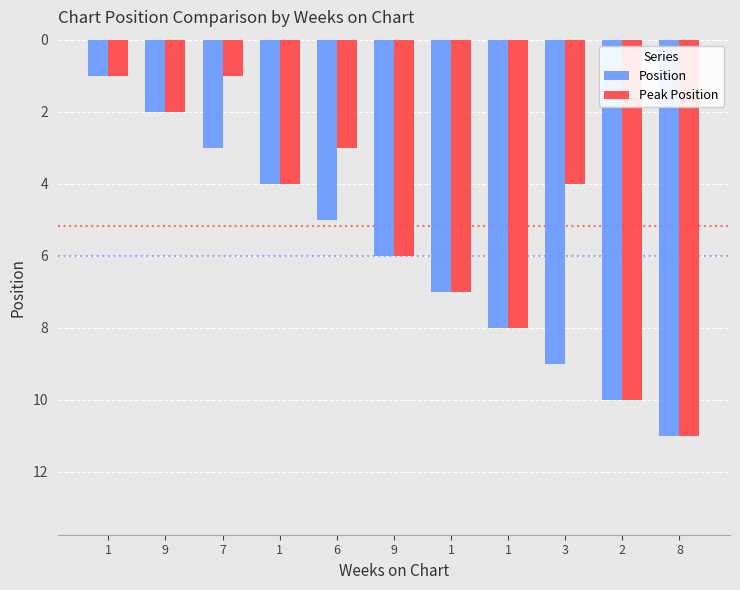

Count the Peak Position values in the range 2 to 8.

7